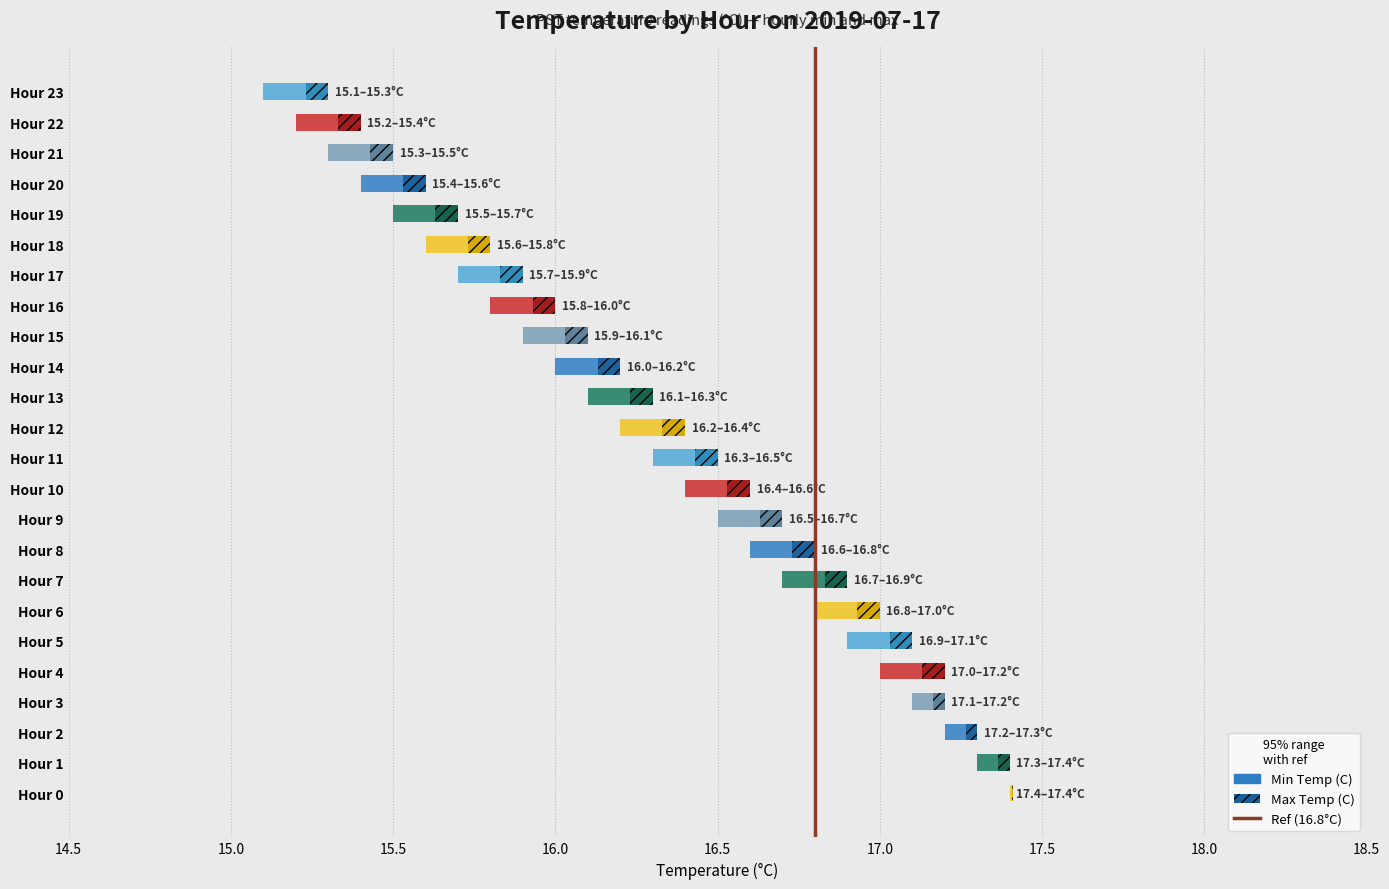

What is the difference between the second highest and second lowest values?

2.1